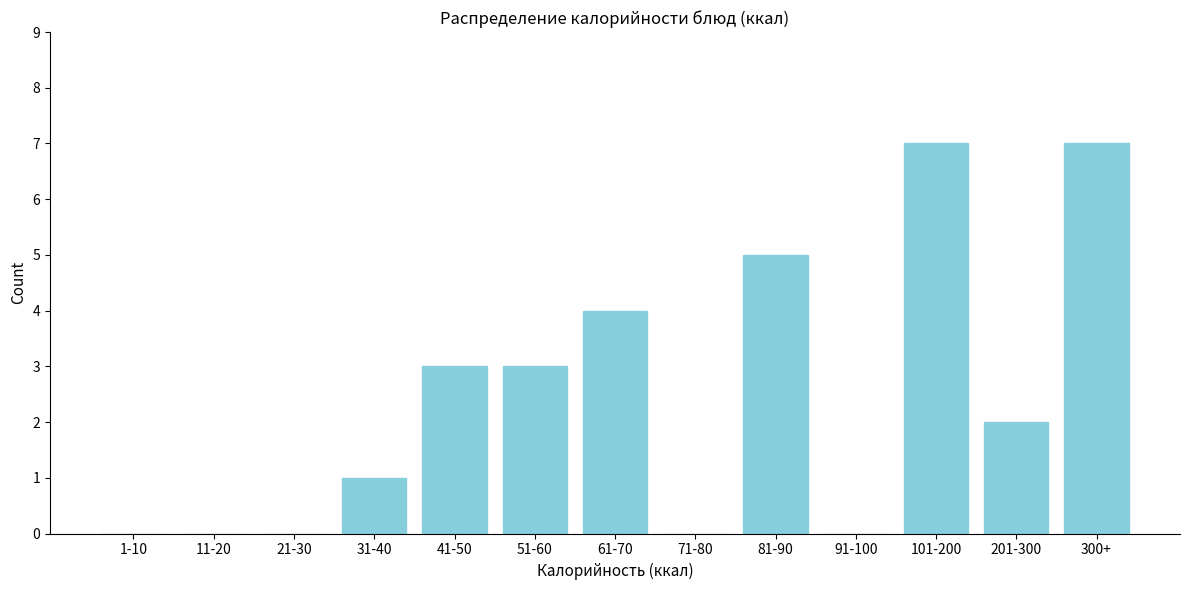

Reading right to left, extract all data points from this chart.

300+=7	201-300=2	101-200=7	91-100=0	81-90=5	71-80=0	61-70=4	51-60=3	41-50=3	31-40=1	21-30=0	11-20=0	1-10=0